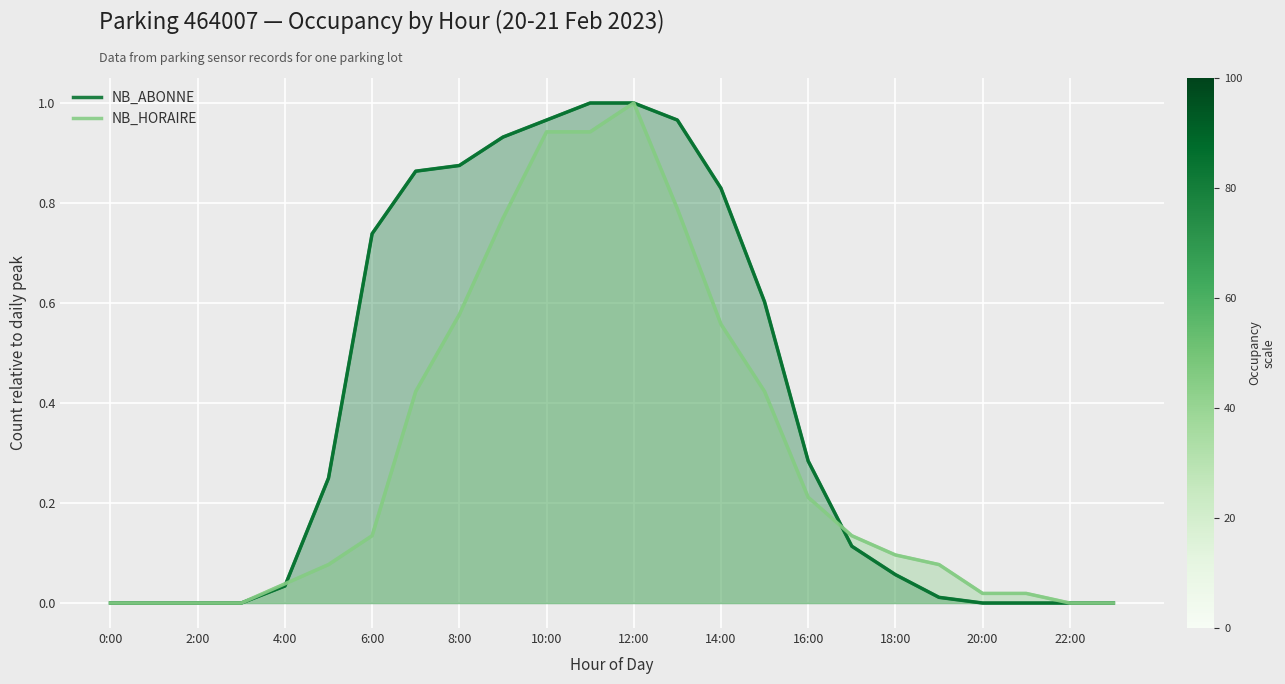

Which series has the widest spread of values?

NB_ABONNE